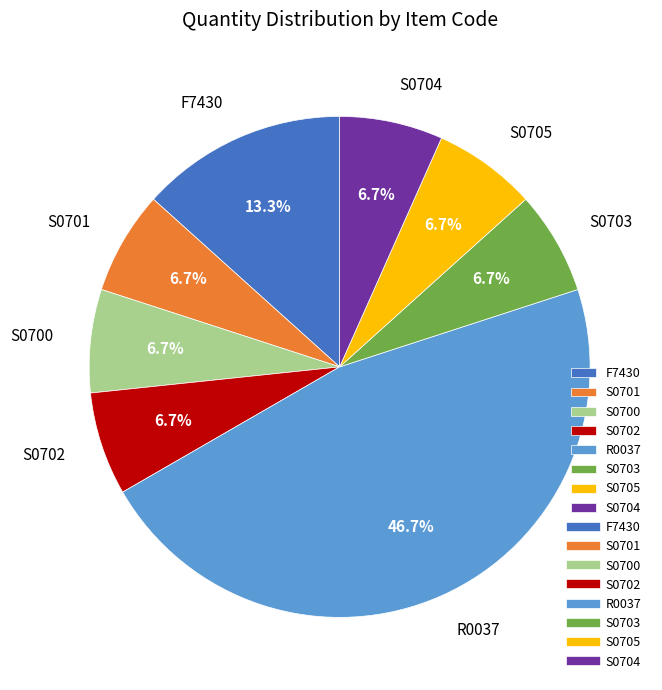

To the nearest percent, what is the combined percentage of S0705 and S0702?

13%